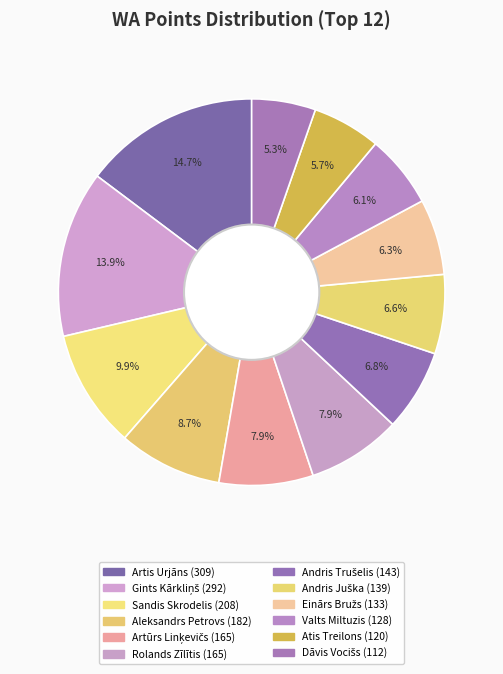

Which has a higher value, Einārs Bružs or Atis Treilons?

Einārs Bružs